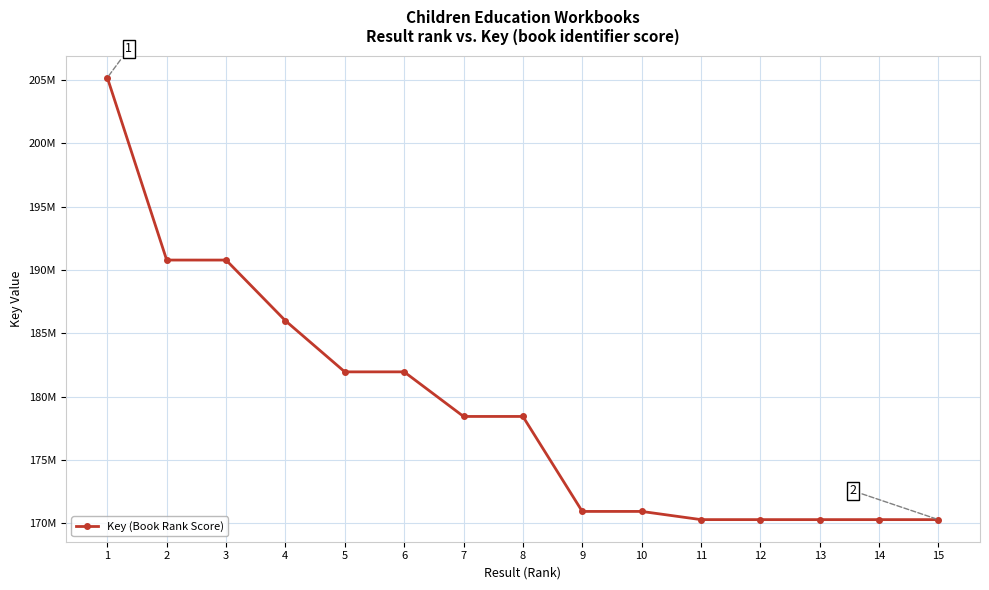

Reading right to left, extract all data points from this chart.

15=170286355	14=170286391	13=170286427	12=170286535	11=170286643	10=170934016	9=170933977	8=178436563	7=178436599	6=181958811	5=181957750	4=185997155	3=190789813	2=190790491	1=205197995